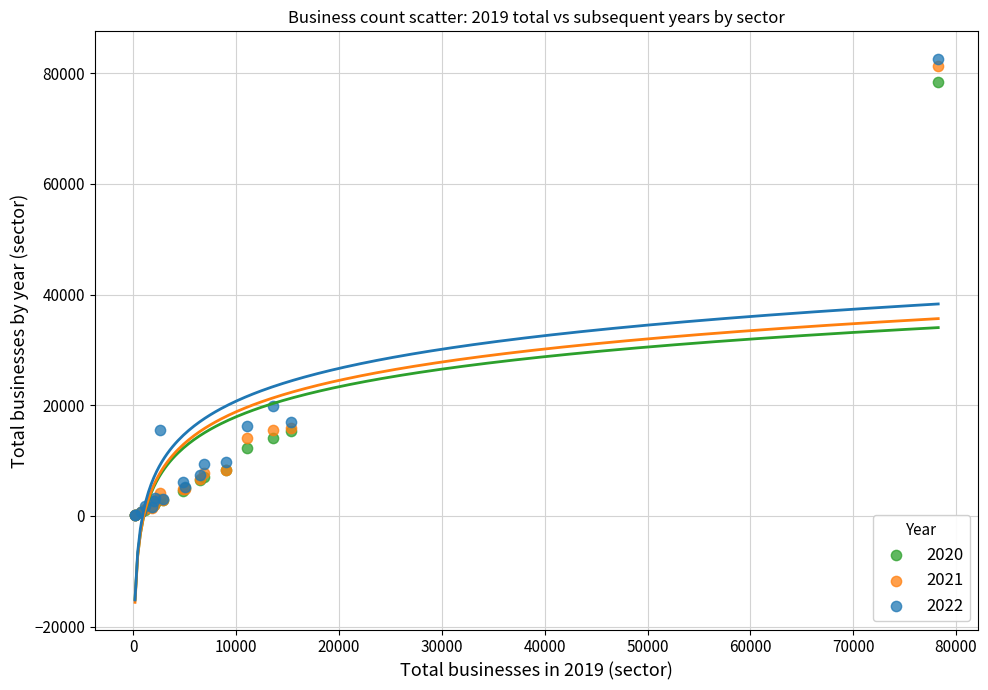

Across all series, what Y value is closest to 41403?

19853